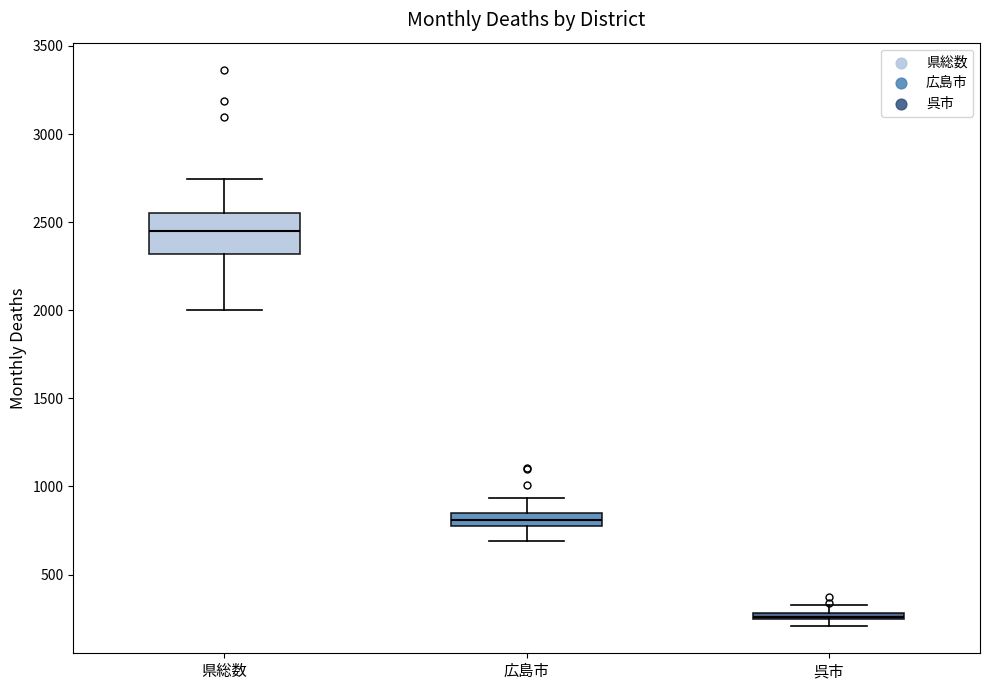

Which box has the lowest median line?

呉市